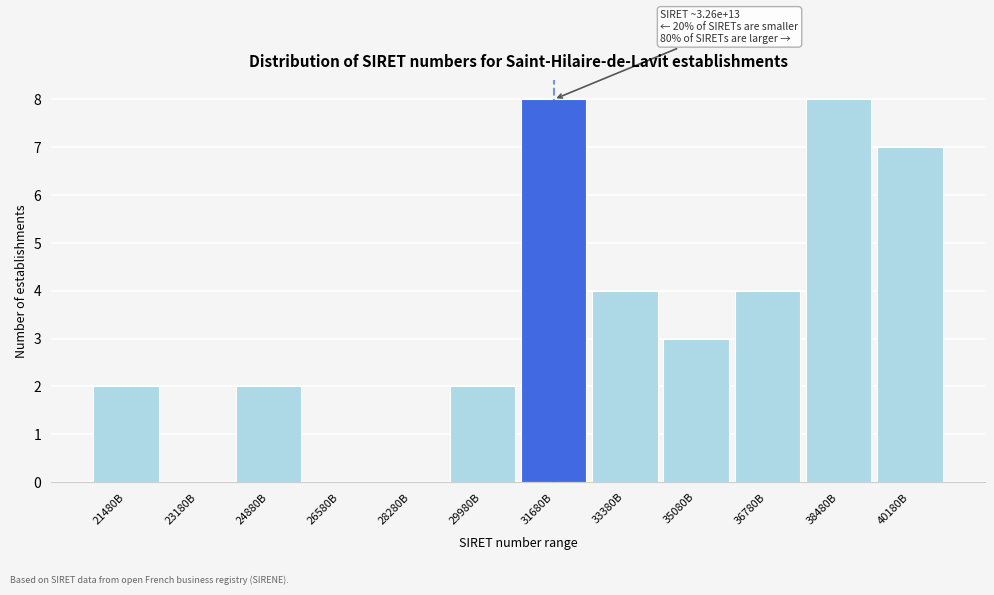

Reading right to left, extract all data points from this chart.

40180B=7	38480B=8	36780B=4	35080B=3	33380B=4	31680B=8	29980B=2	28280B=0	26580B=0	24880B=2	23180B=0	21480B=2